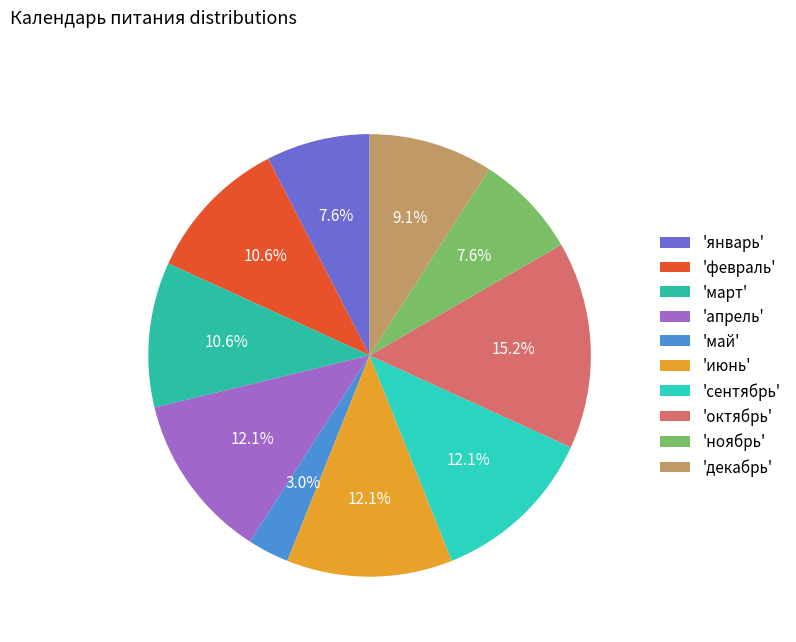

How many segments does this pie chart have?

10